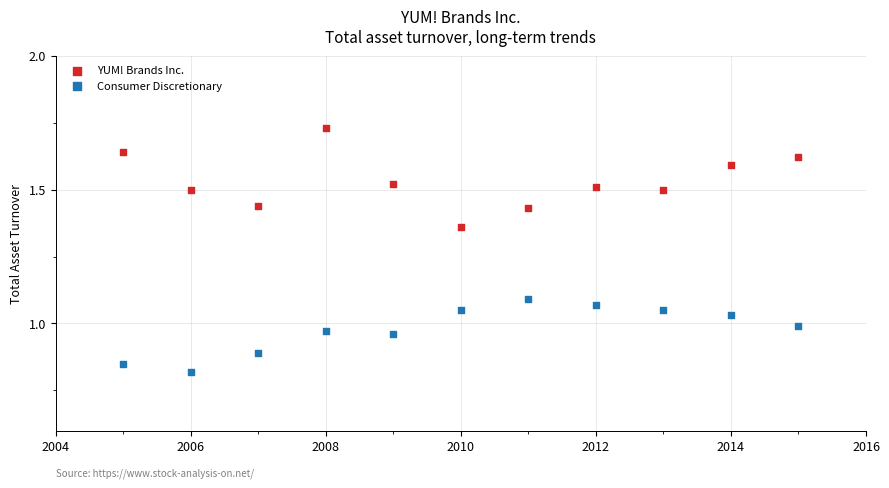

Which series contains the highest Y value?

YUM! Brands Inc.